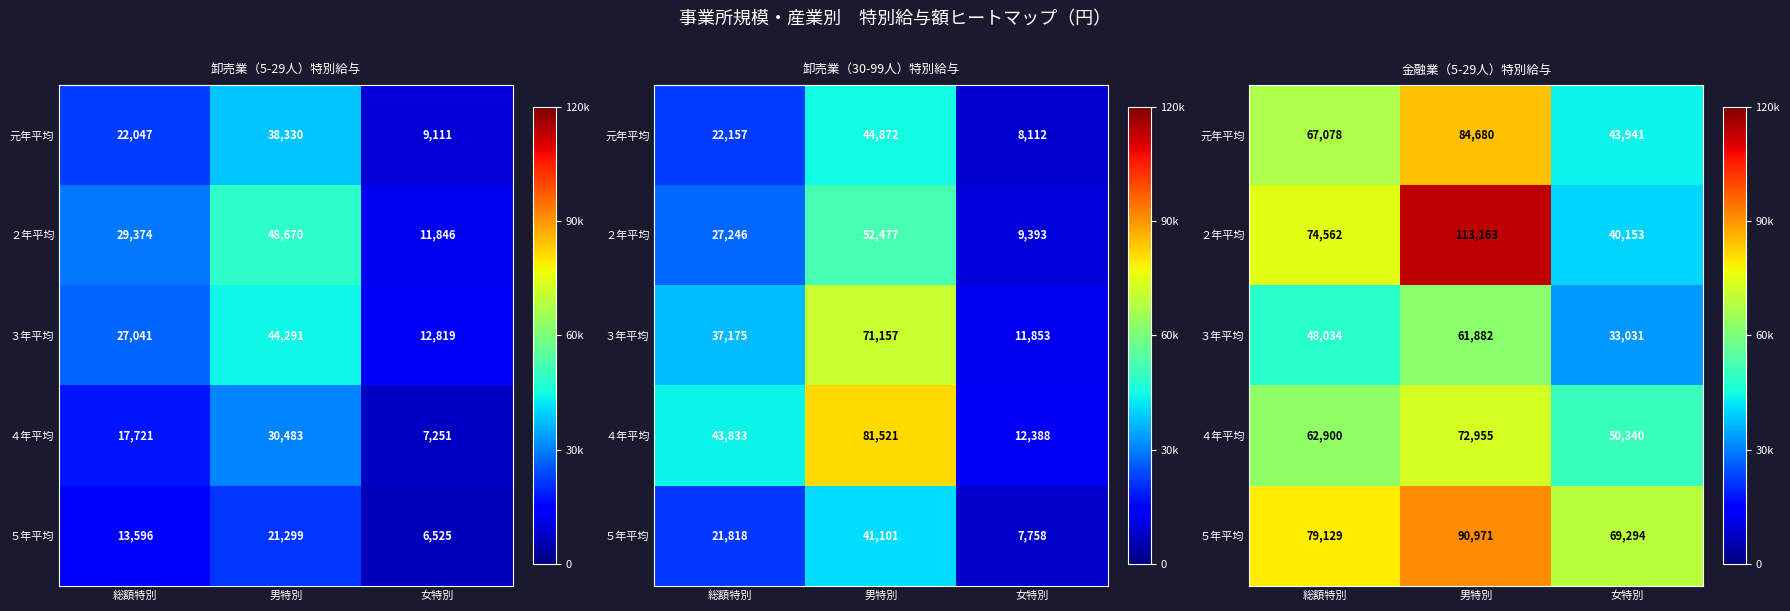

Which series has the largest total across all categories?

５年平均